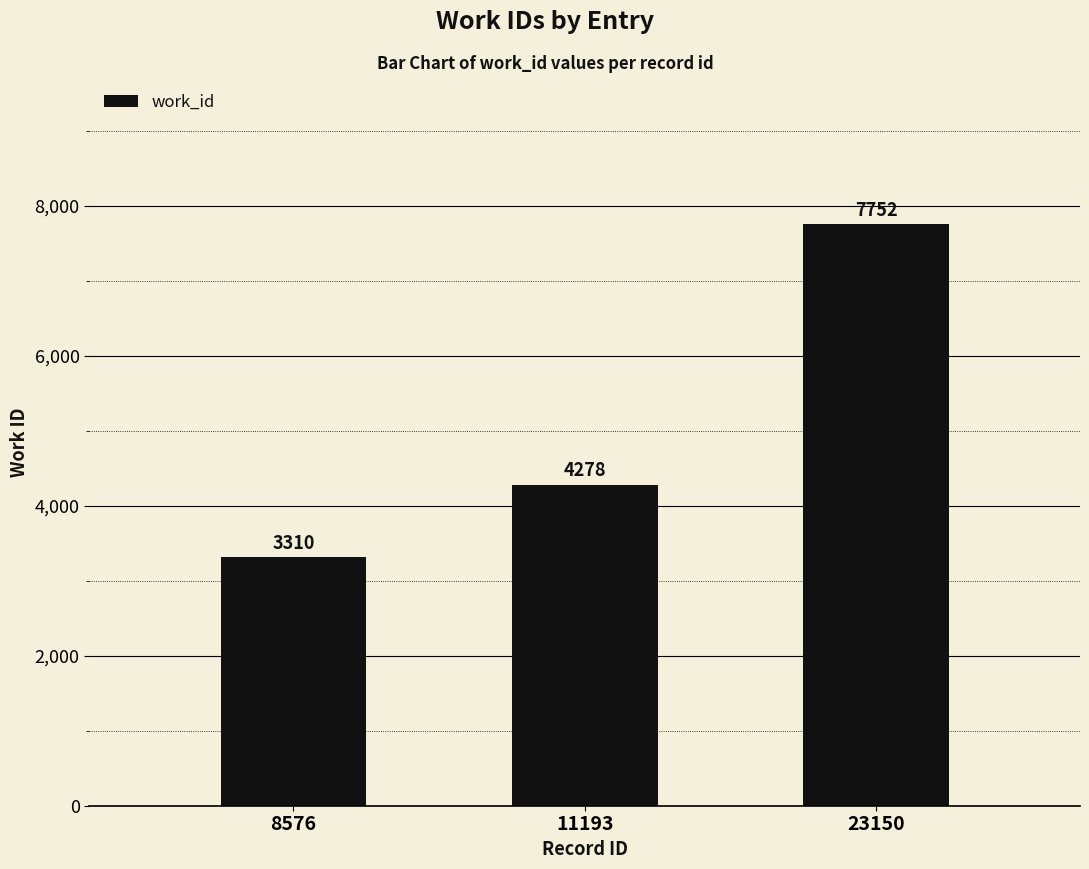

How many values are below 4278?

1